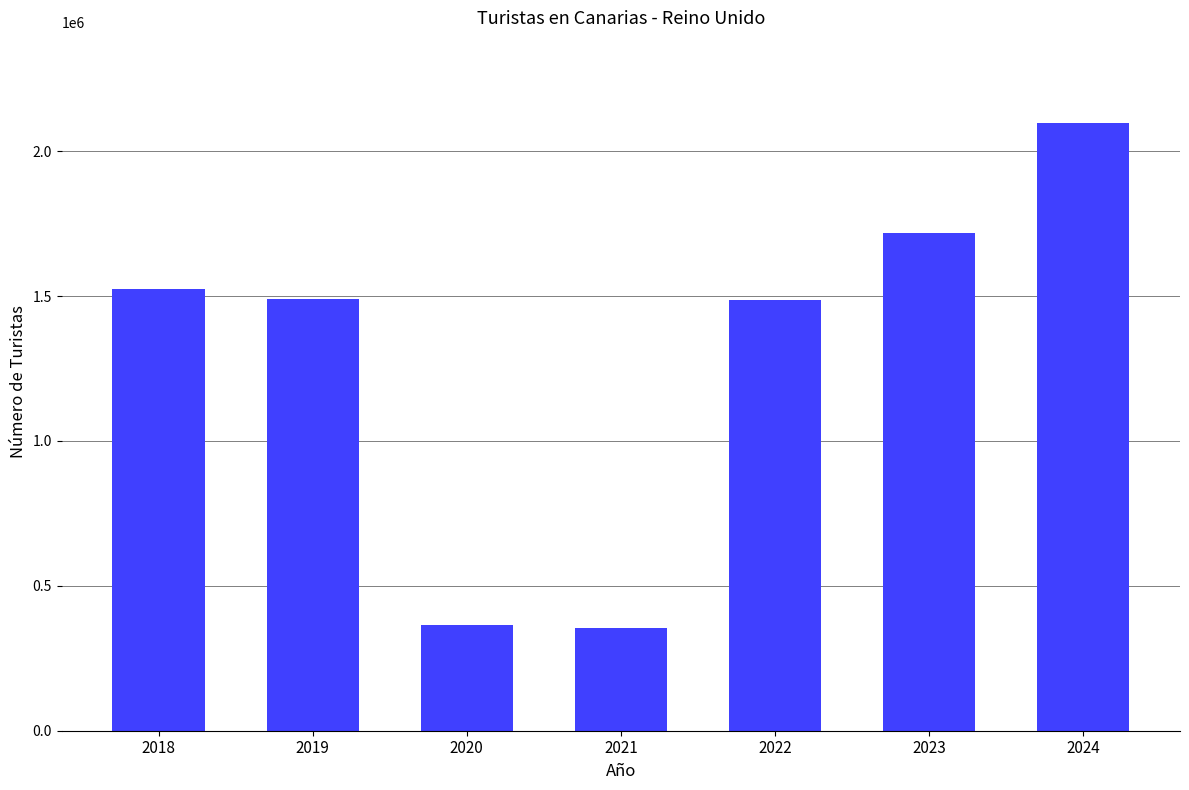

What is the ratio of the value at 2020 to the value at 2022?

0.2